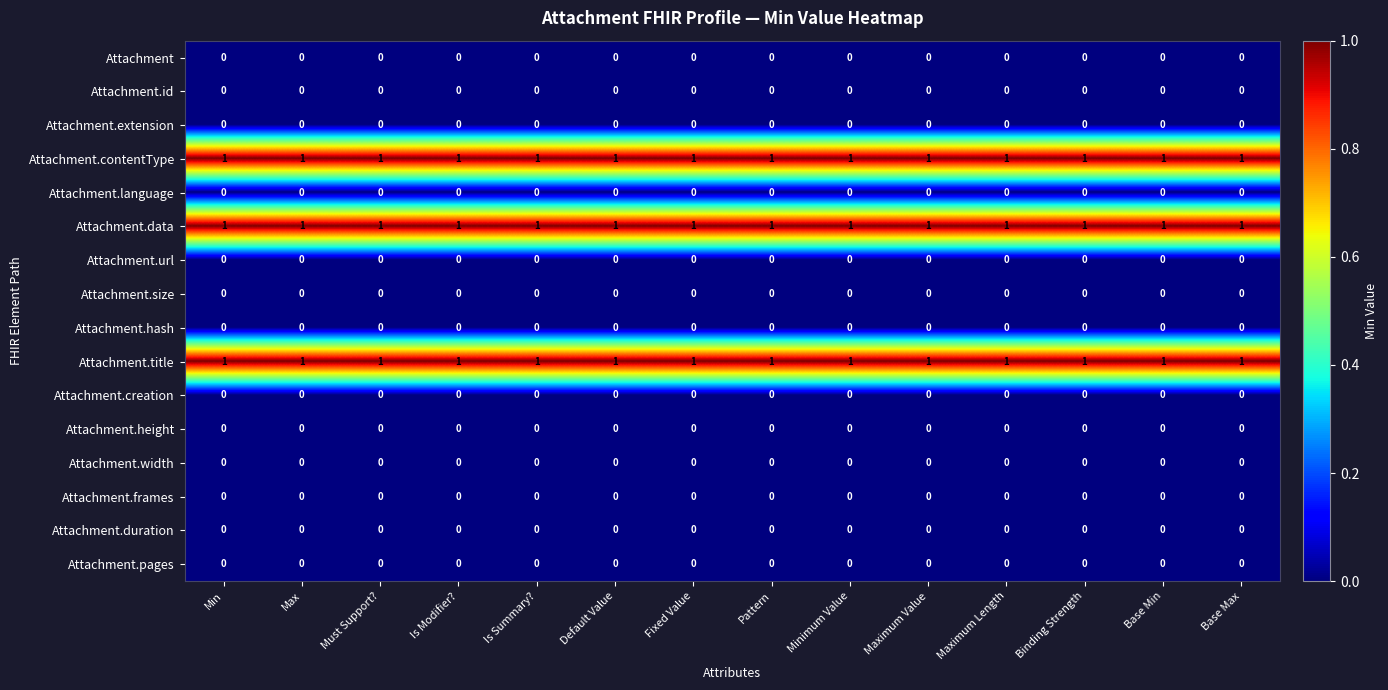

At how many categories does at least one series exceed 0?

14